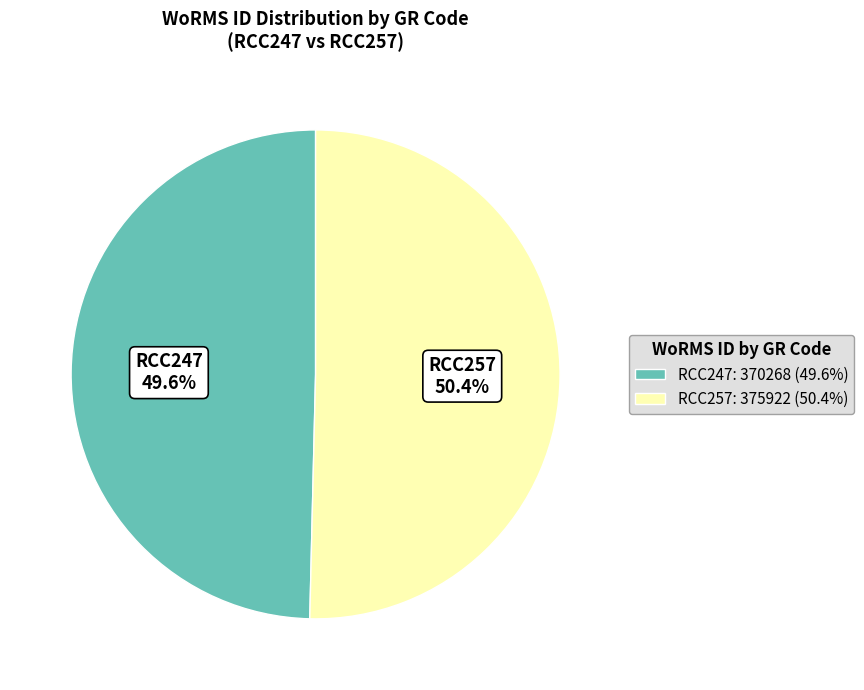

To the nearest percent, what is the average slice percentage?

50%